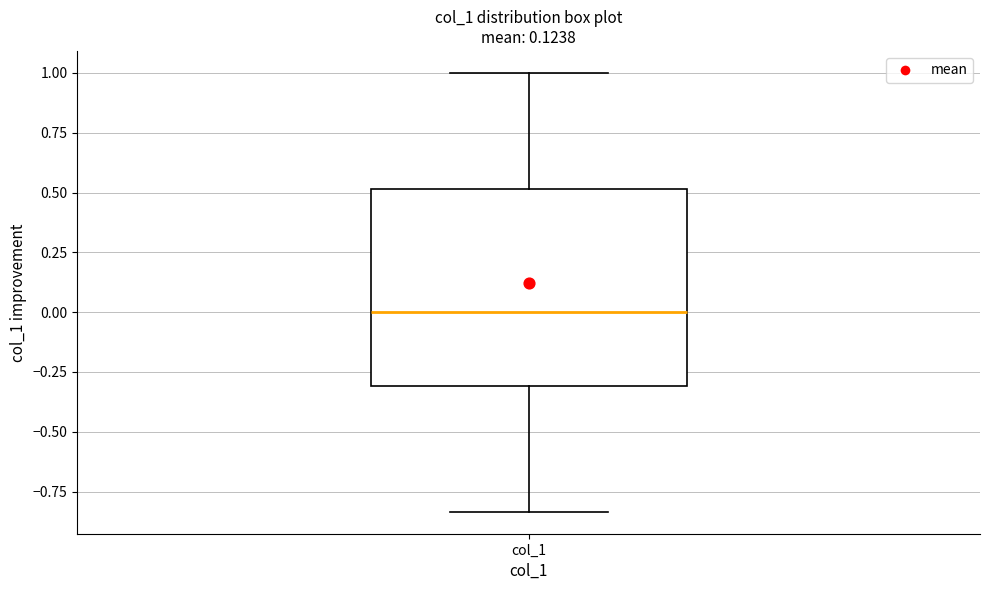

Read this box plot against the y-axis: the position of the median line, the range covered by the box, and the ends of both whiskers. The values are not printed on the chart, so give them approximately, as read against the axis.

median 0.00, box -0.30 to 0.50, whiskers -0.85 to 1.00